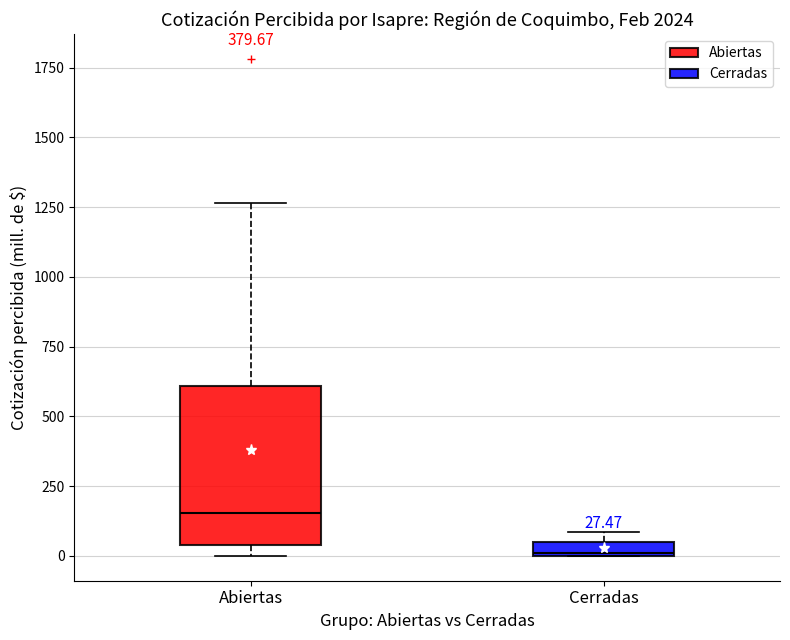

Which box has the lowest median line?

Cerradas